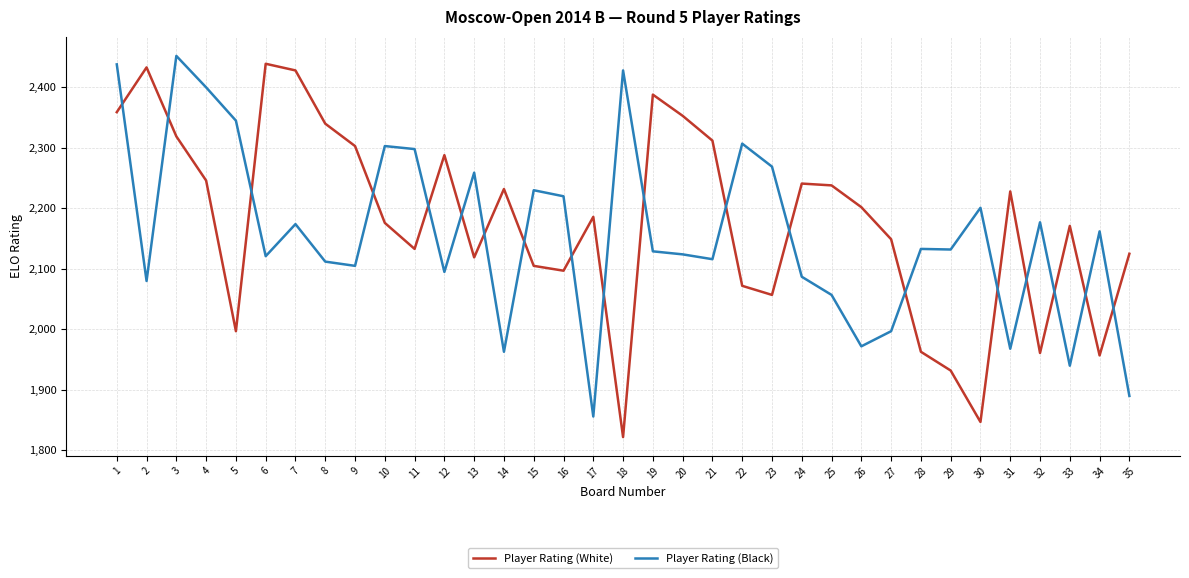

In Player Rating (White), how many points are lower than both neighbors (excluding endpoints)?

9